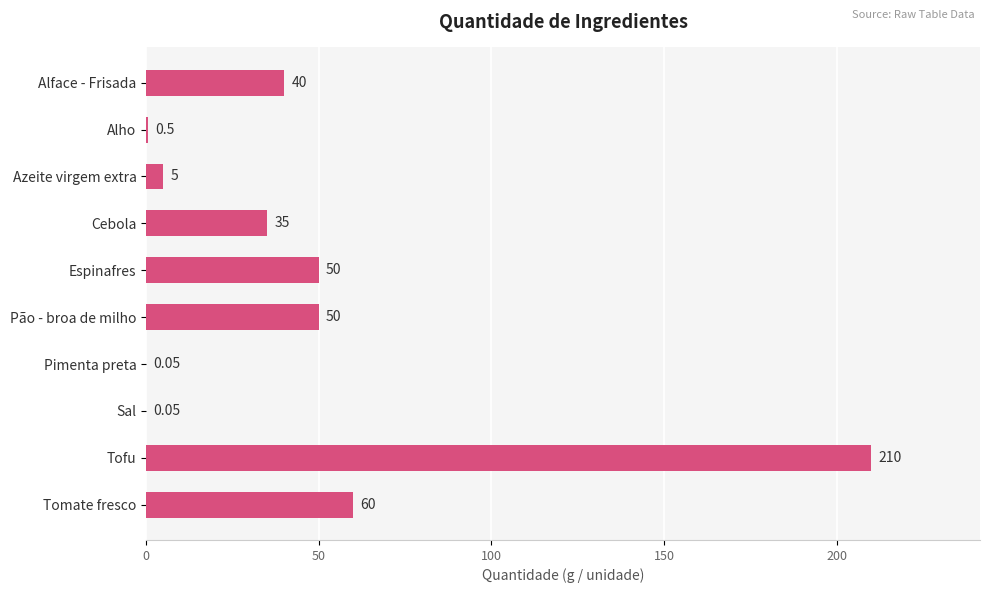

Where is the data nearest to the value 105?

Tomate fresco